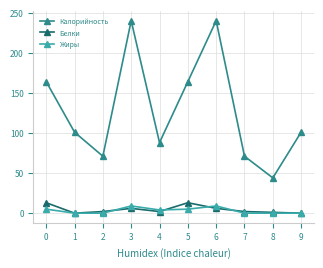

Where is the first local maximum for Калорийность?

3